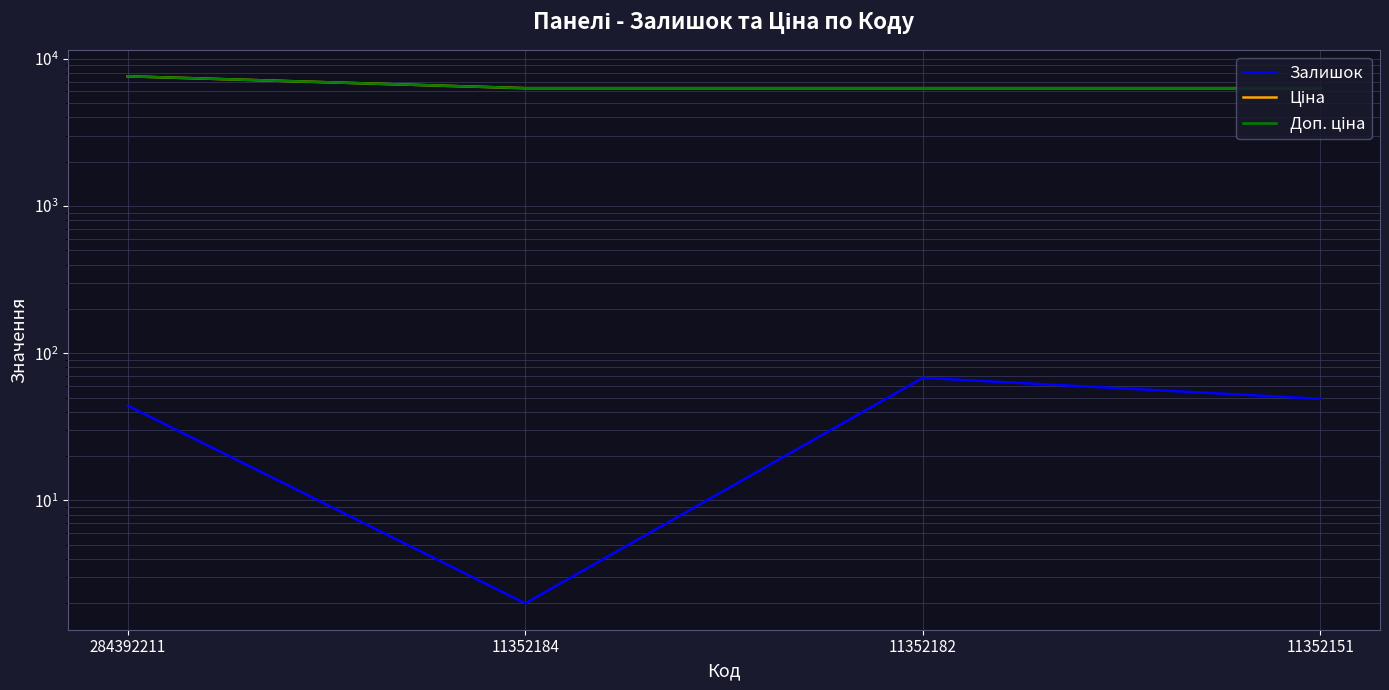

What is the average value of the Залишок series?

40.8